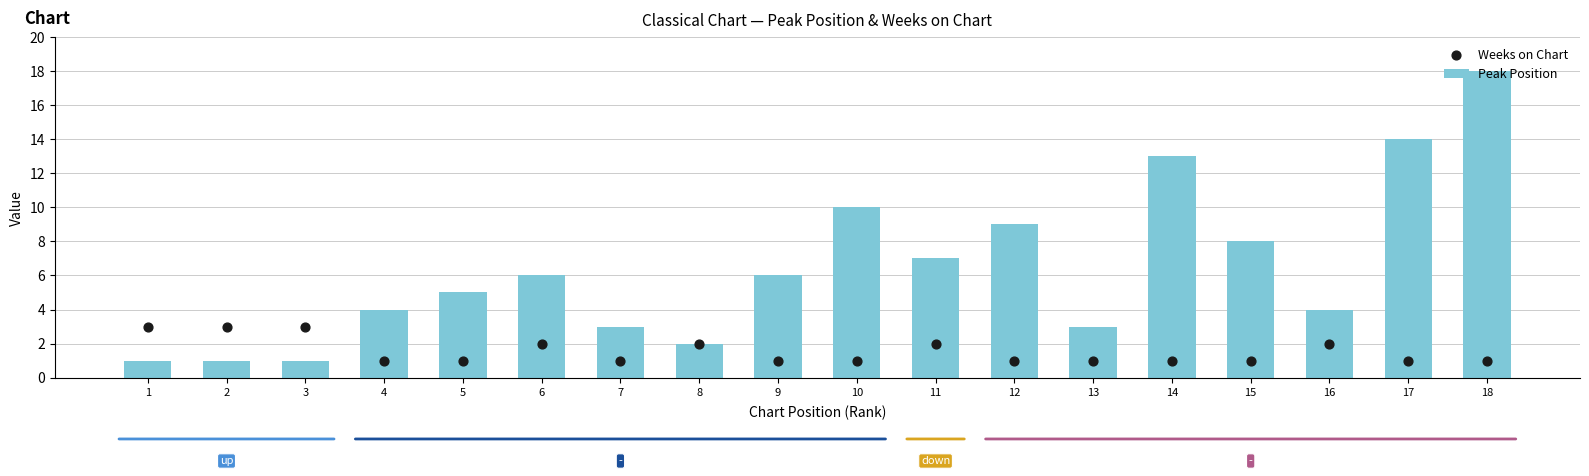

What is the total value across all series at 4?

5